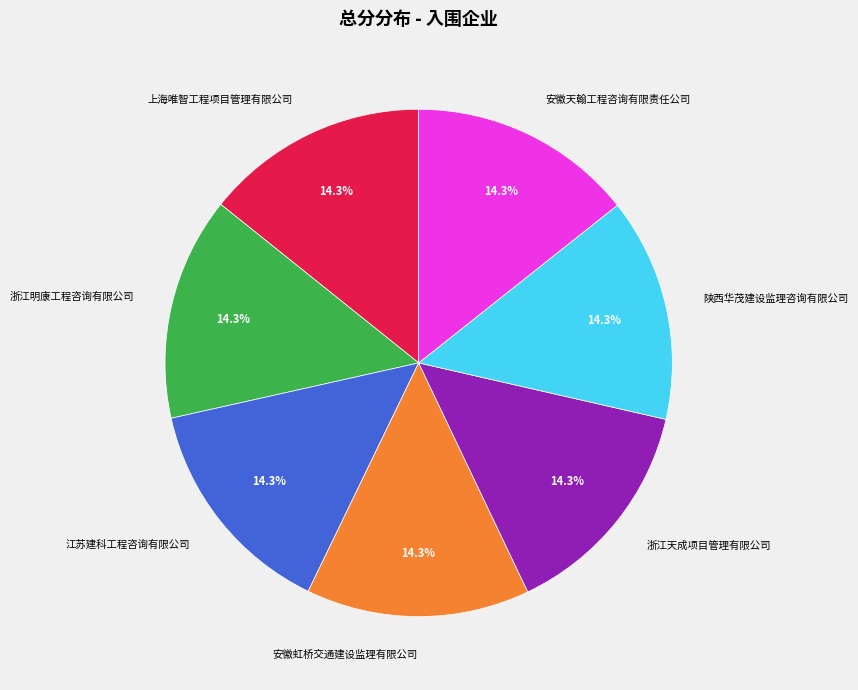

What is the ratio of the value at 浙江天成项目管理有限公司 to the value at 浙江明康工程咨询有限公司?

1.0